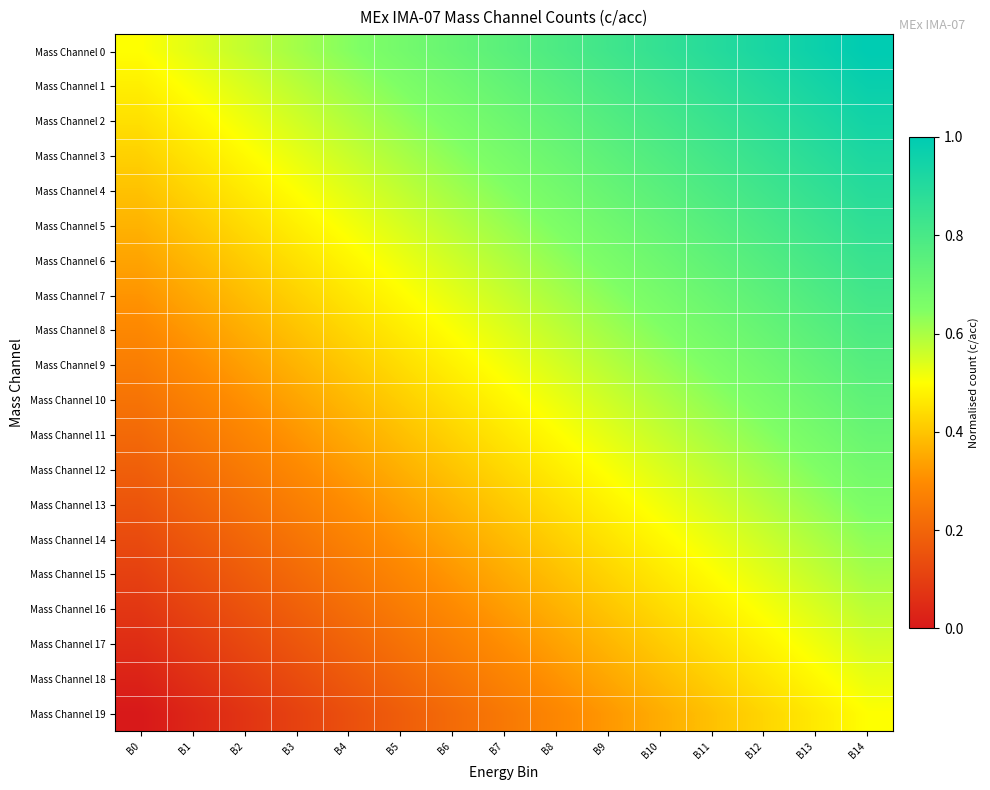

At how many categories does at least one series exceed 0?

15